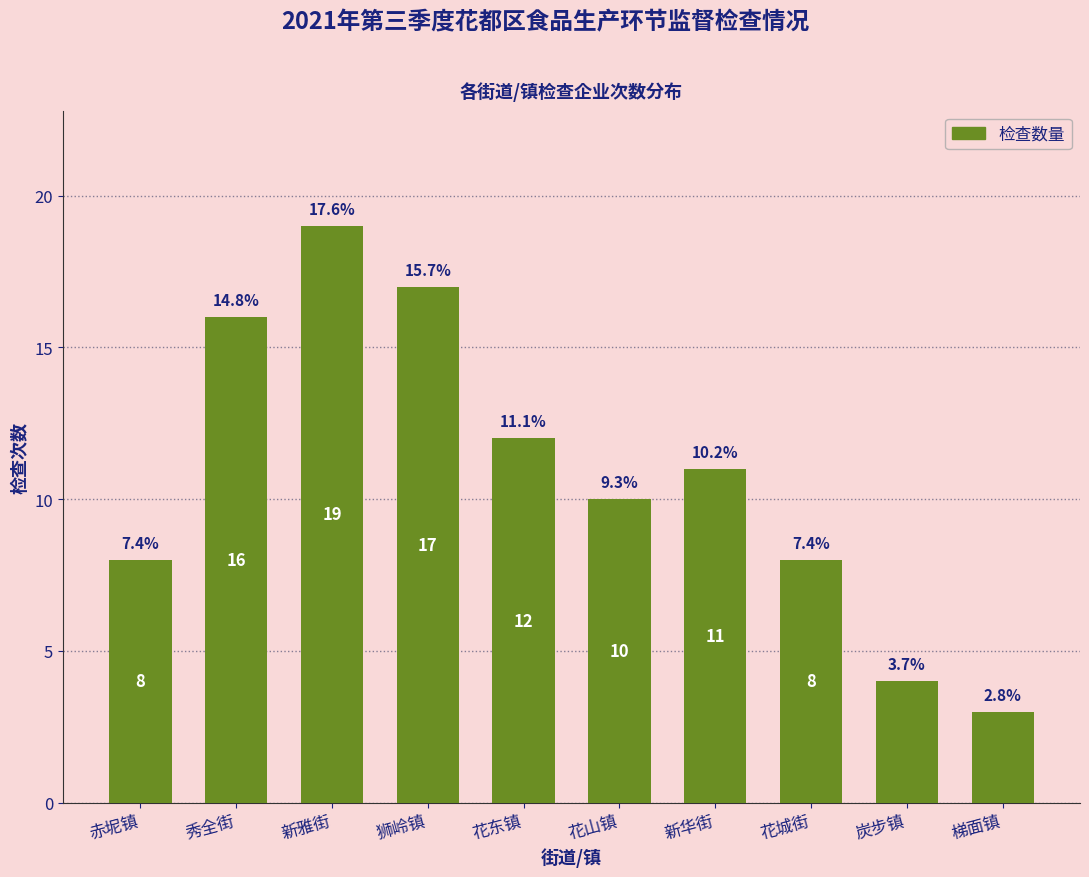

How many bars are there in total?

10